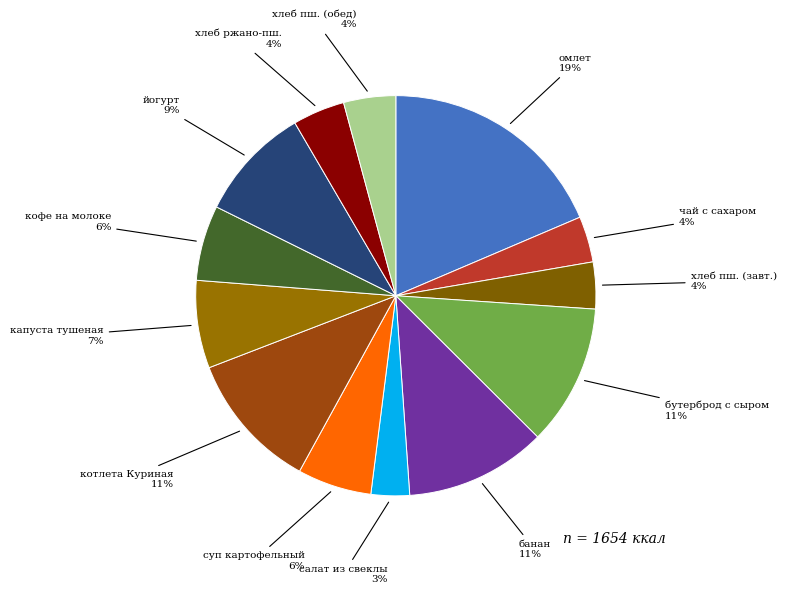

To the nearest percent, what percentage of the pie is омлет?

19%